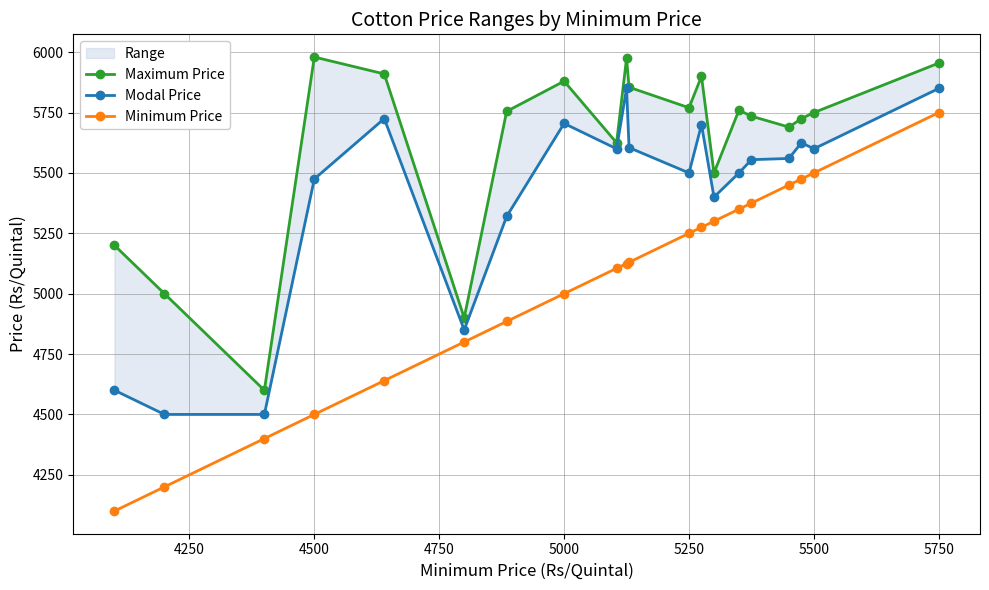

What is the minimum value for Minimum Price?

4100